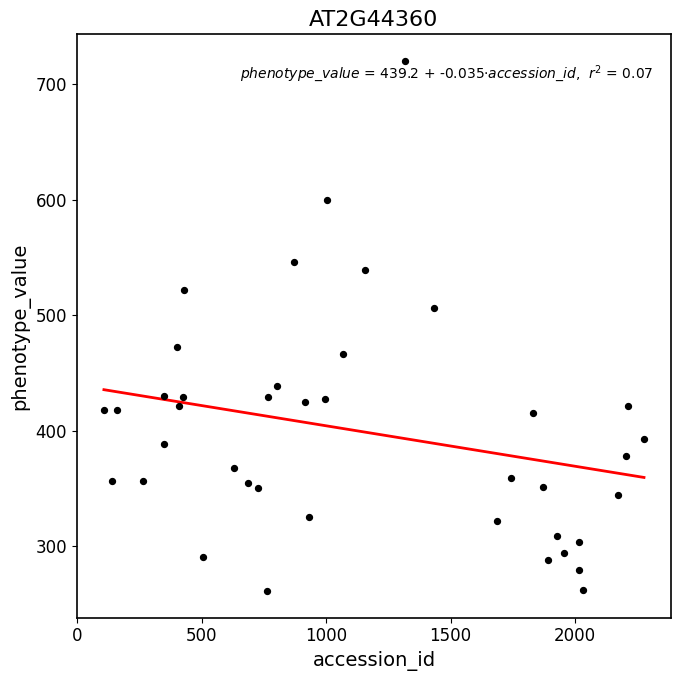

What is the range of Y values (max minus min)?

459